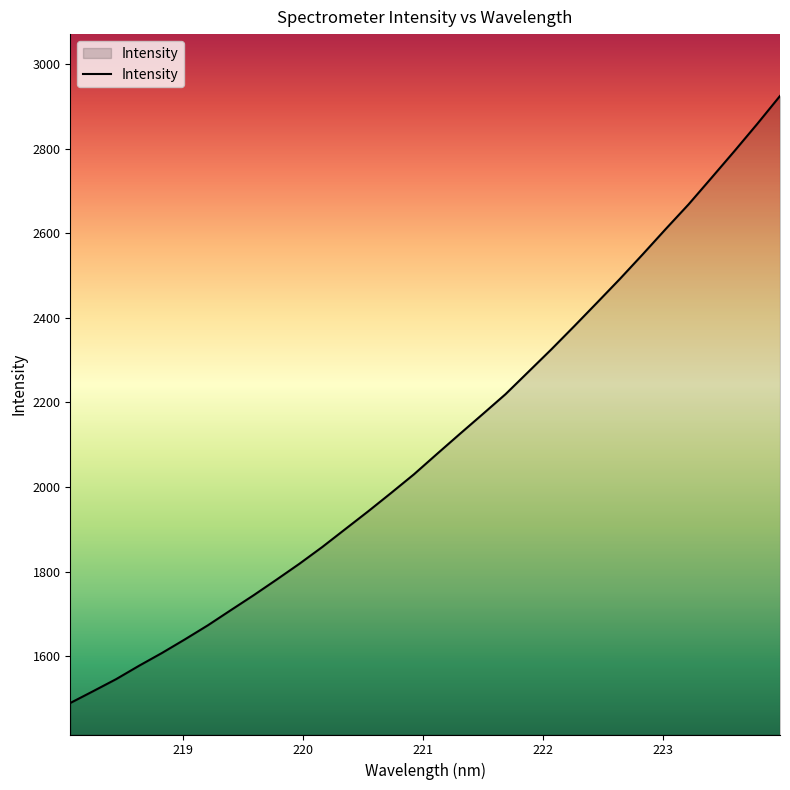

What is the average value?

2107.9